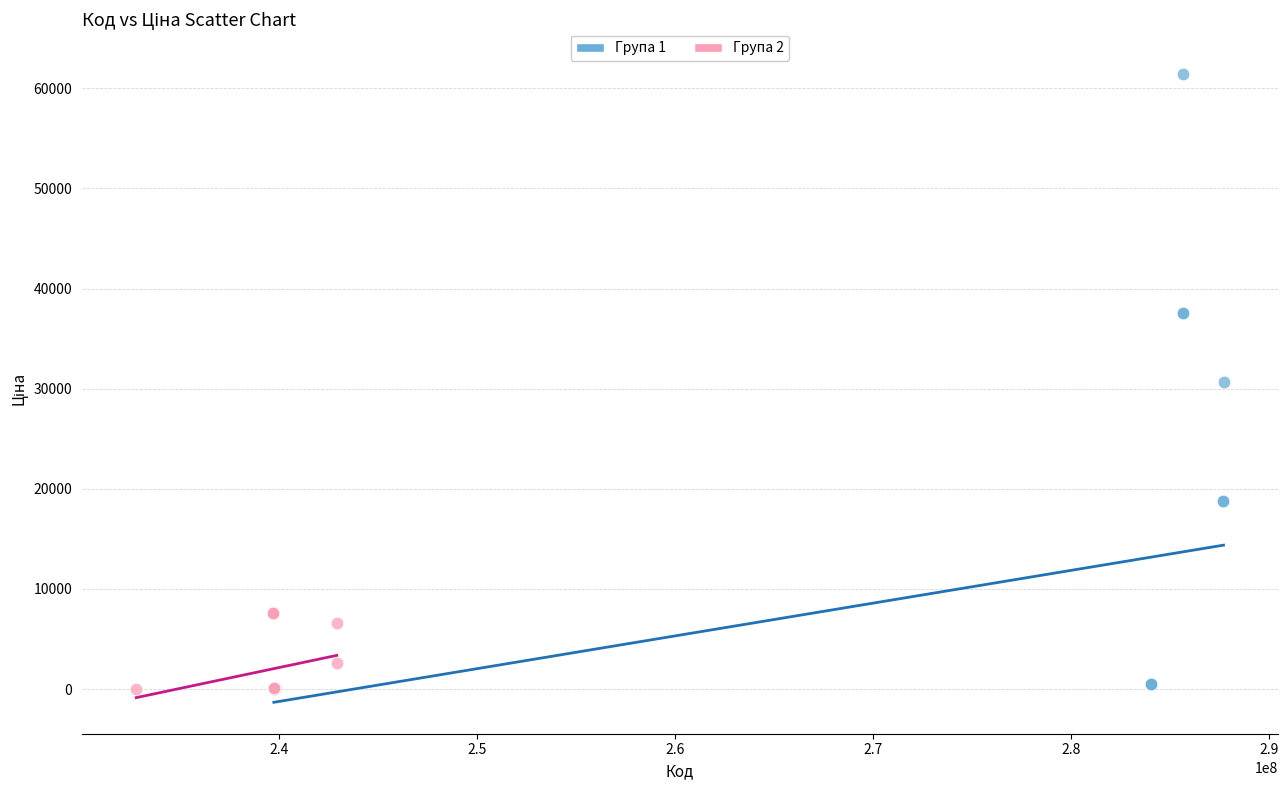

Which series has the largest Y range (max minus min)?

Група 1